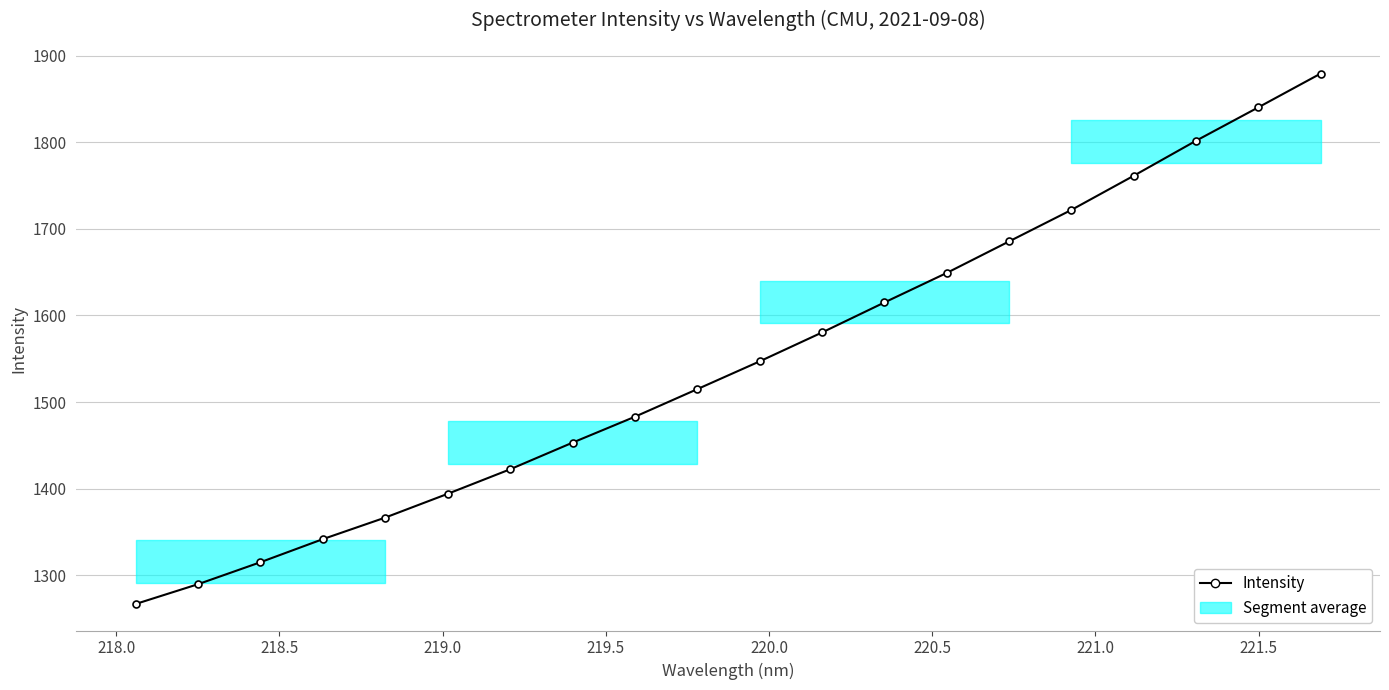

What is the maximum value shown in the chart?

1879.3